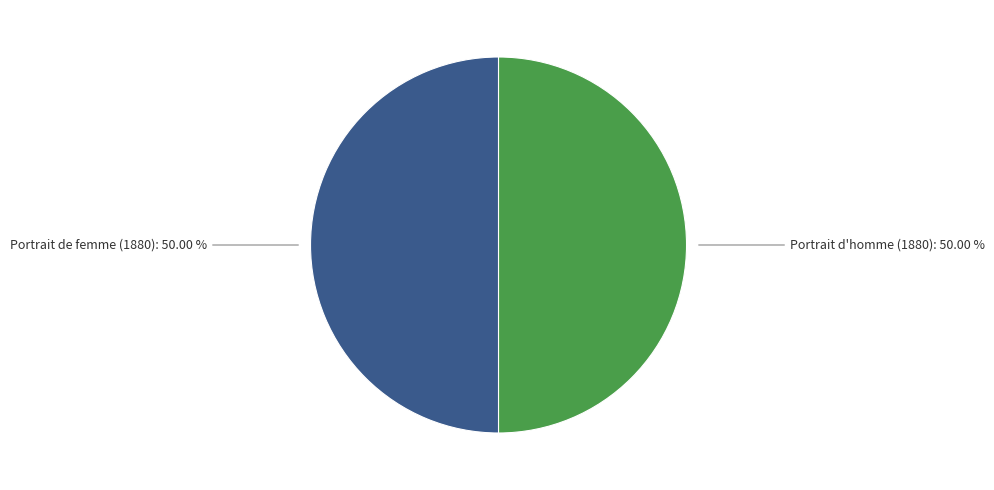

Rank the categories by value from highest to lowest.

Portrait de femme (1880), Portrait d'homme (1880)